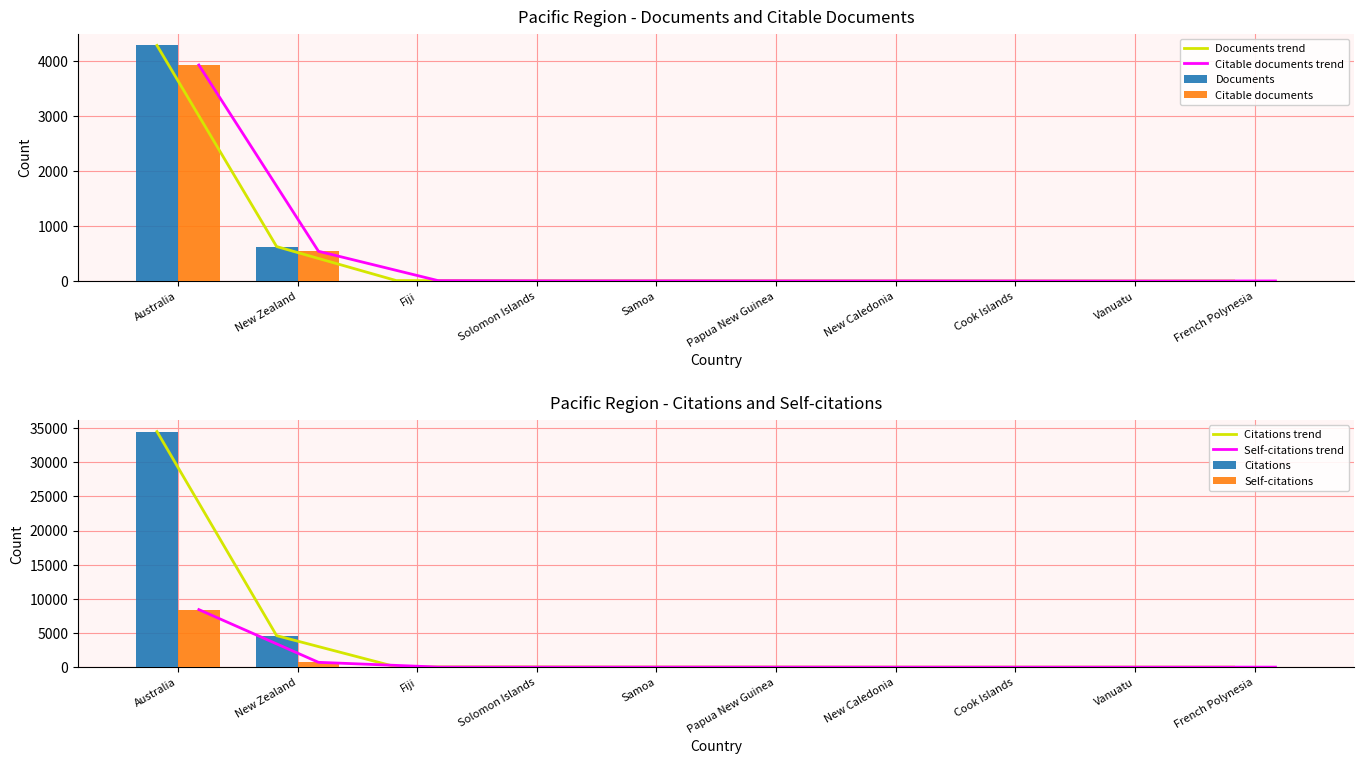

Where does the Citable documents series first go above 3?

Australia